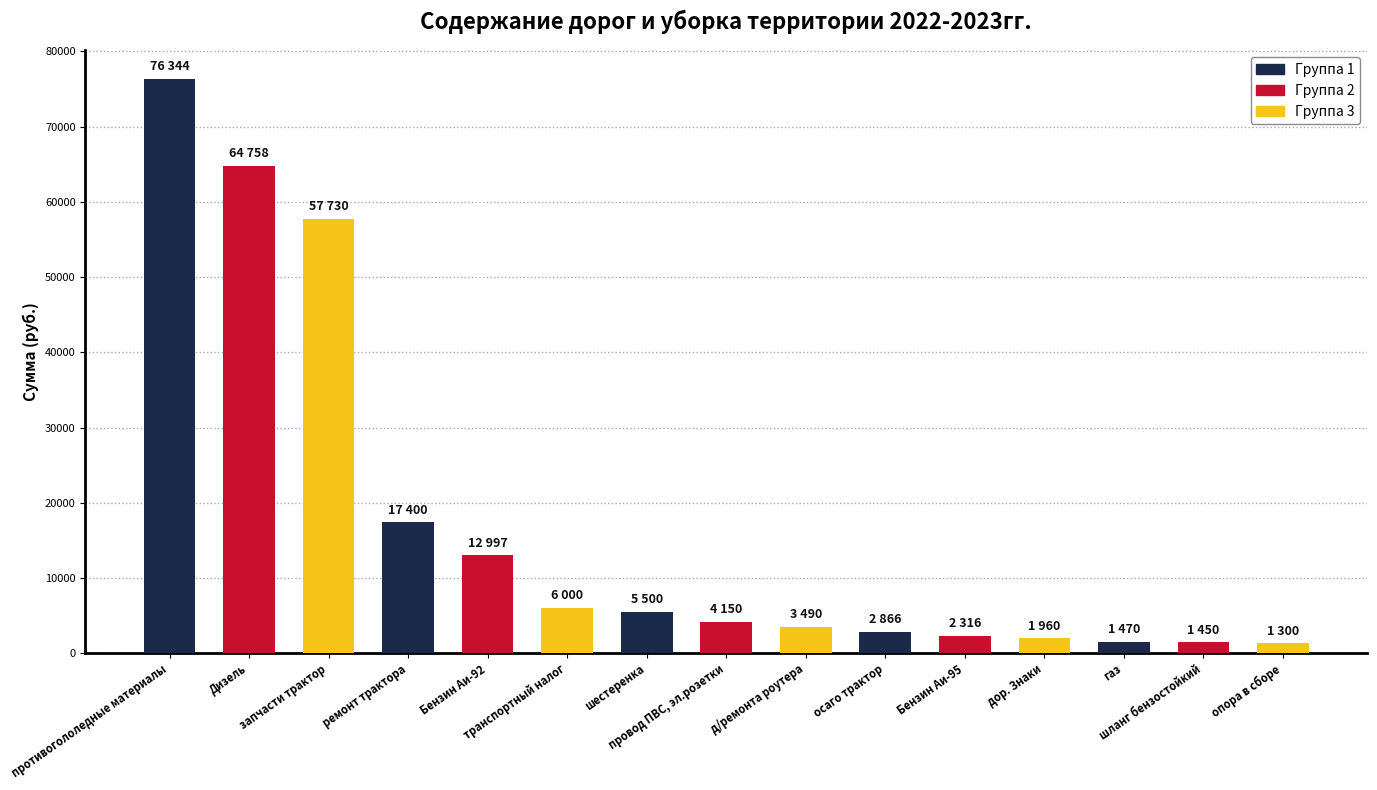

Where does the data first go above 4150?

противогололедные материалы